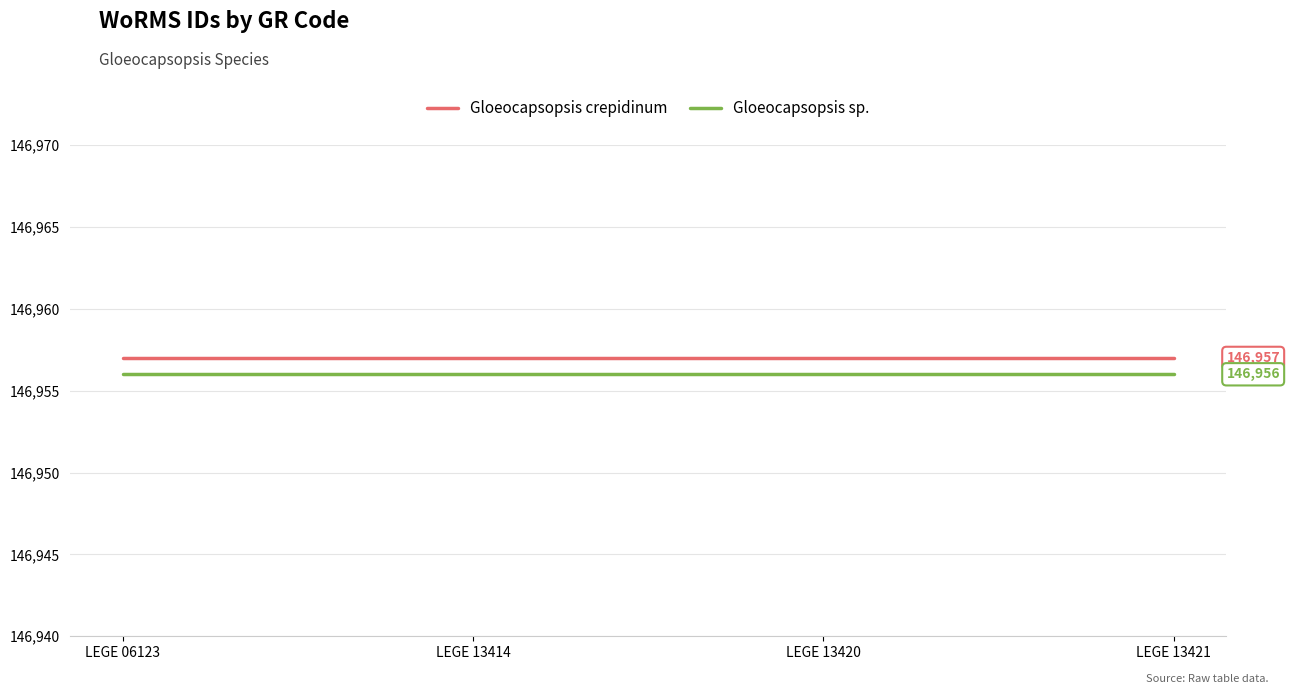

Rank the series by their average value, from lowest to highest.

Gloeocapsopsis sp., Gloeocapsopsis crepidinum